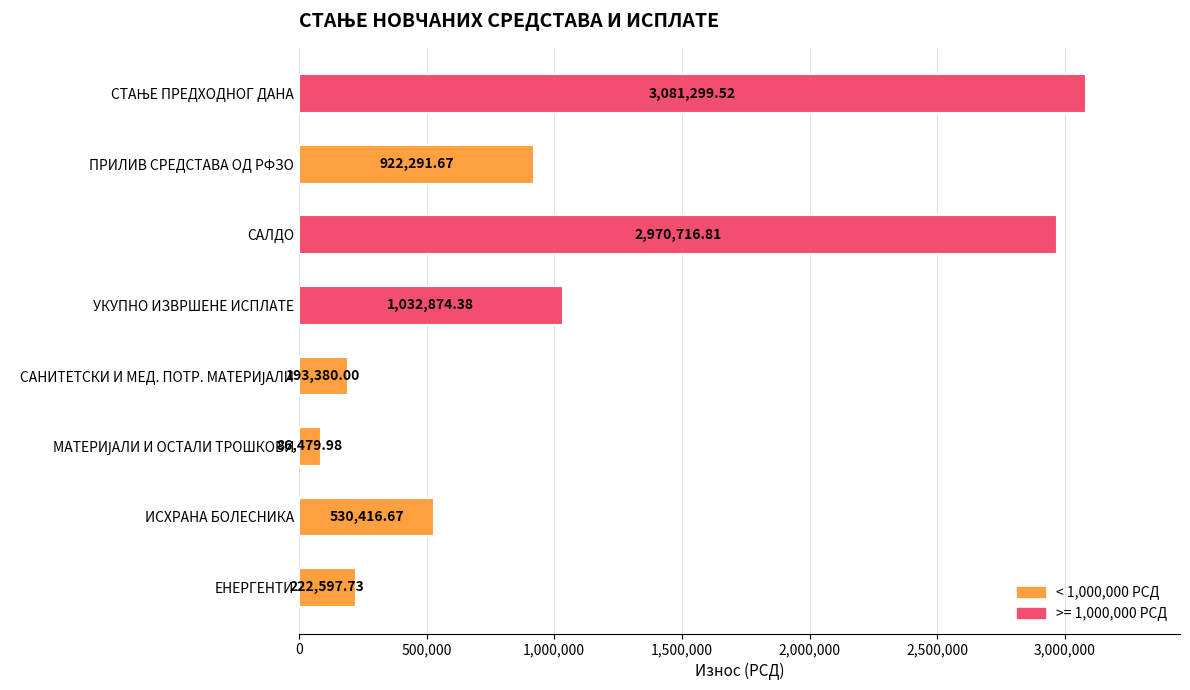

What is the ratio of the value at САЛДО to the value at ПРИЛИВ СРЕДСТАВА ОД РФЗО?

3.2